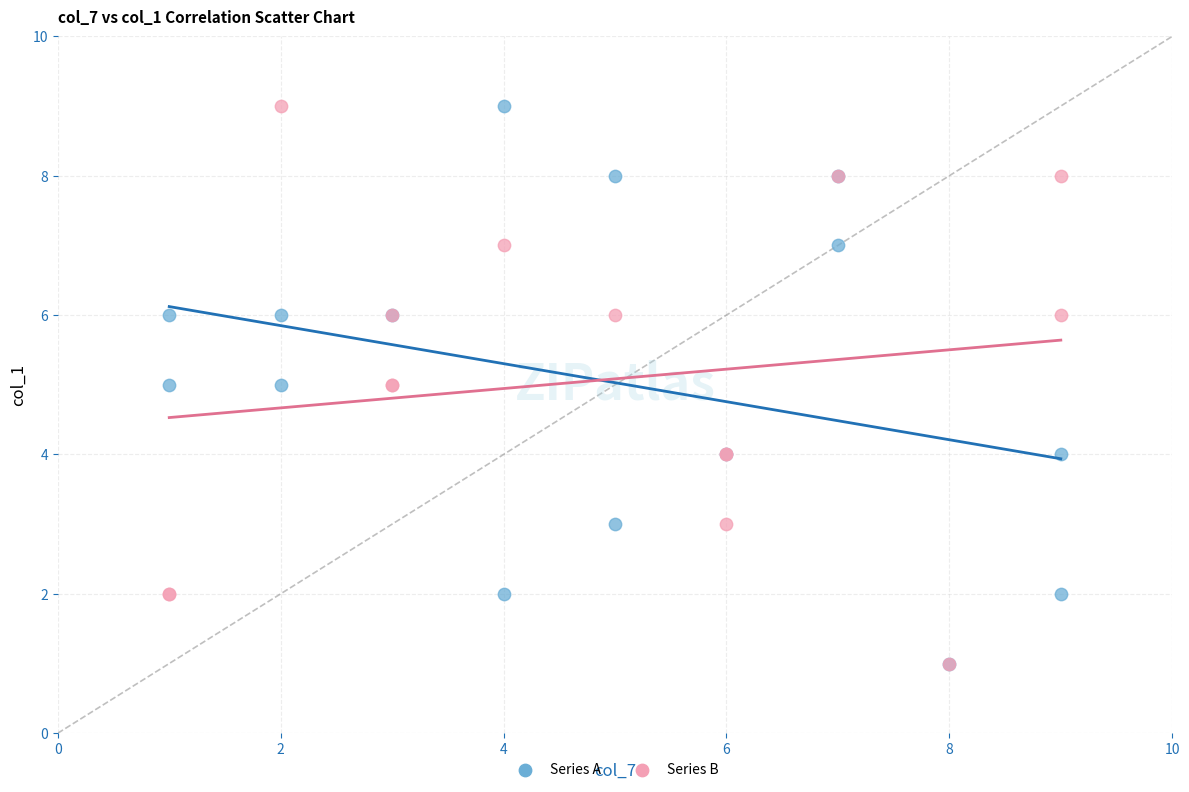

What are all the series names shown in the legend?

Series A, Series B